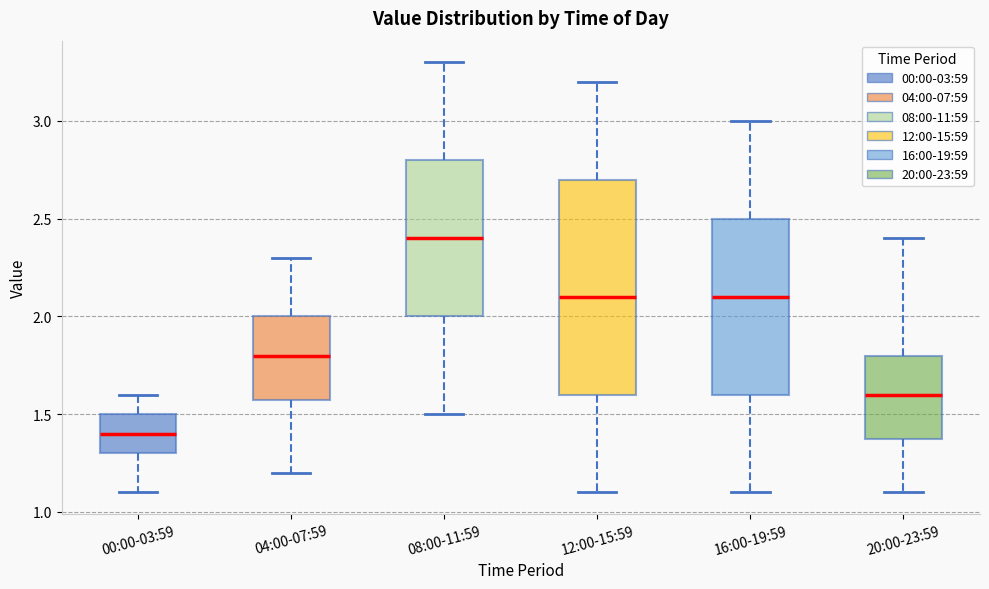

Reading left to right, read every box against the y-axis: the position of its median line, the range the box covers, and the ends of its whiskers. The values are not printed on the chart, so give them approximately, as read against the axis.

00:00-03:59: median 1.4, box 1.3 to 1.5, whiskers 1.1 to 1.6
04:00-07:59: median 1.8, box 1.6 to 2.0, whiskers 1.2 to 2.3
08:00-11:59: median 2.4, box 2.0 to 2.8, whiskers 1.5 to 3.3
12:00-15:59: median 2.1, box 1.6 to 2.7, whiskers 1.1 to 3.2
16:00-19:59: median 2.1, box 1.6 to 2.5, whiskers 1.1 to 3.0
20:00-23:59: median 1.6, box 1.4 to 1.8, whiskers 1.1 to 2.4